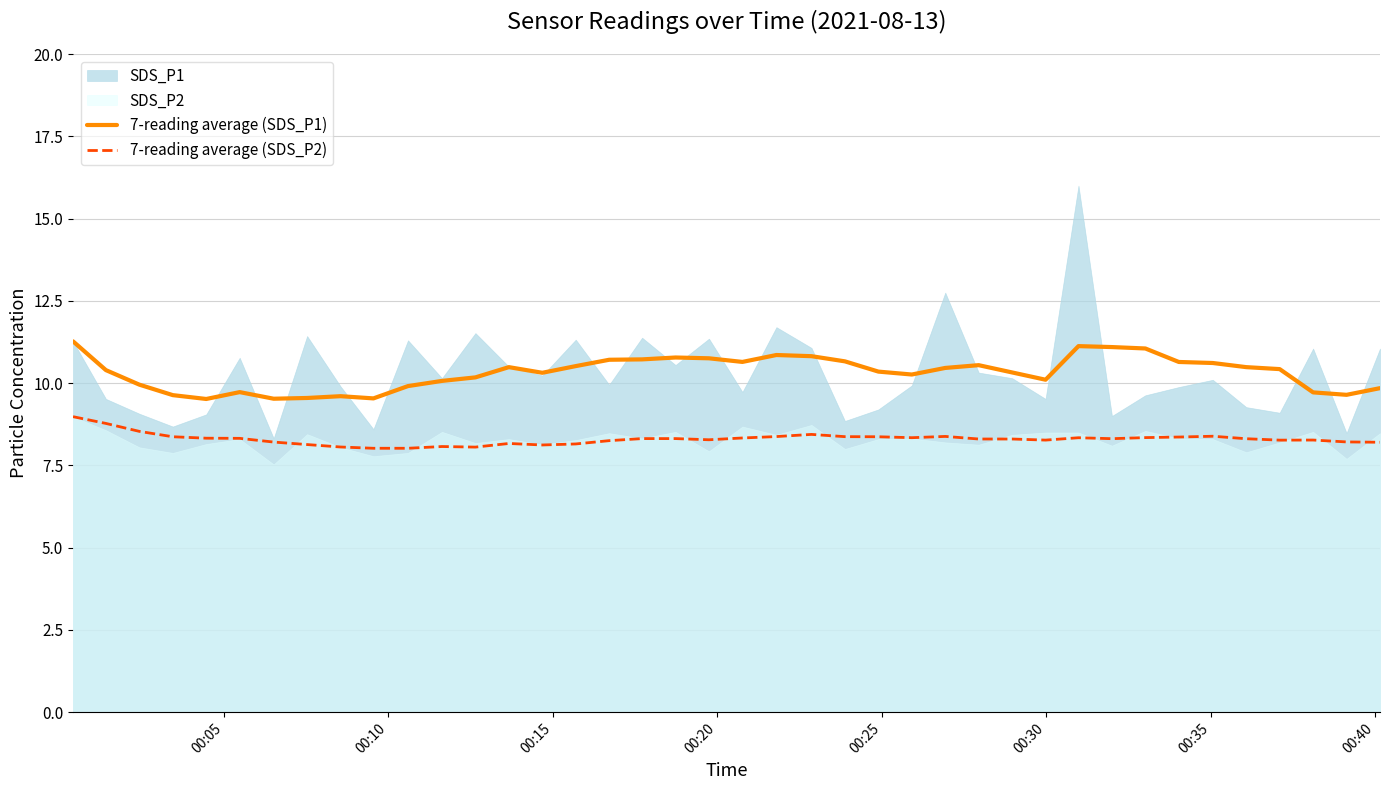

What is the maximum value for 7-reading average (SDS_P1)?

11.3